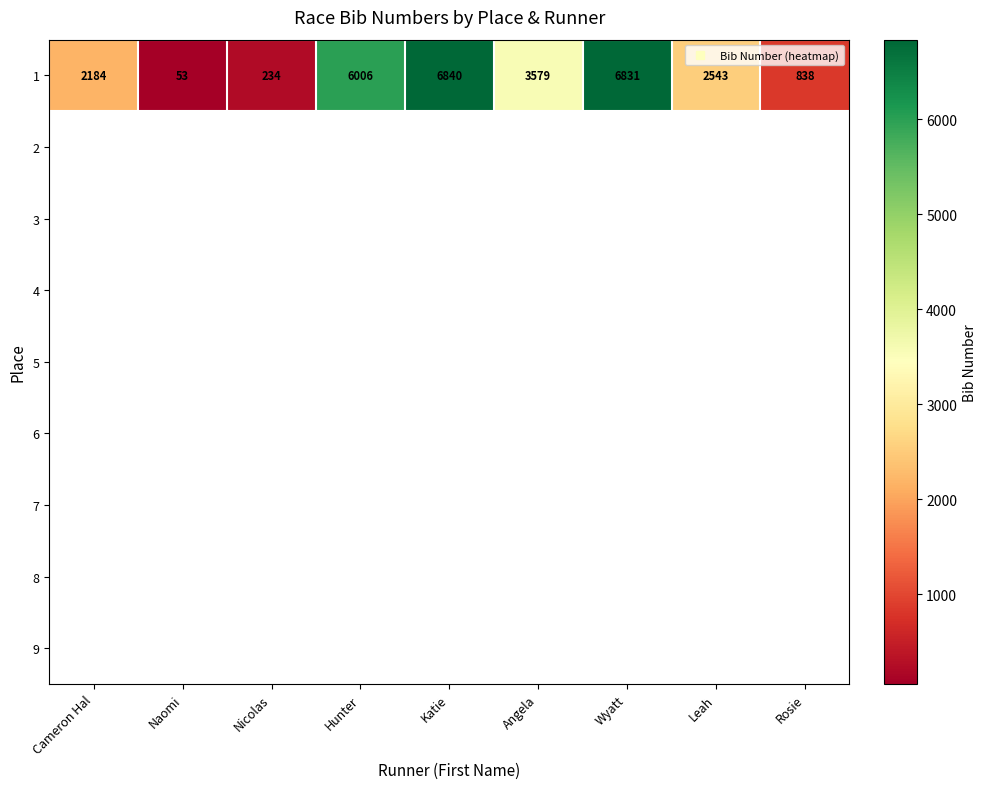

Which series has the widest spread of values?

1